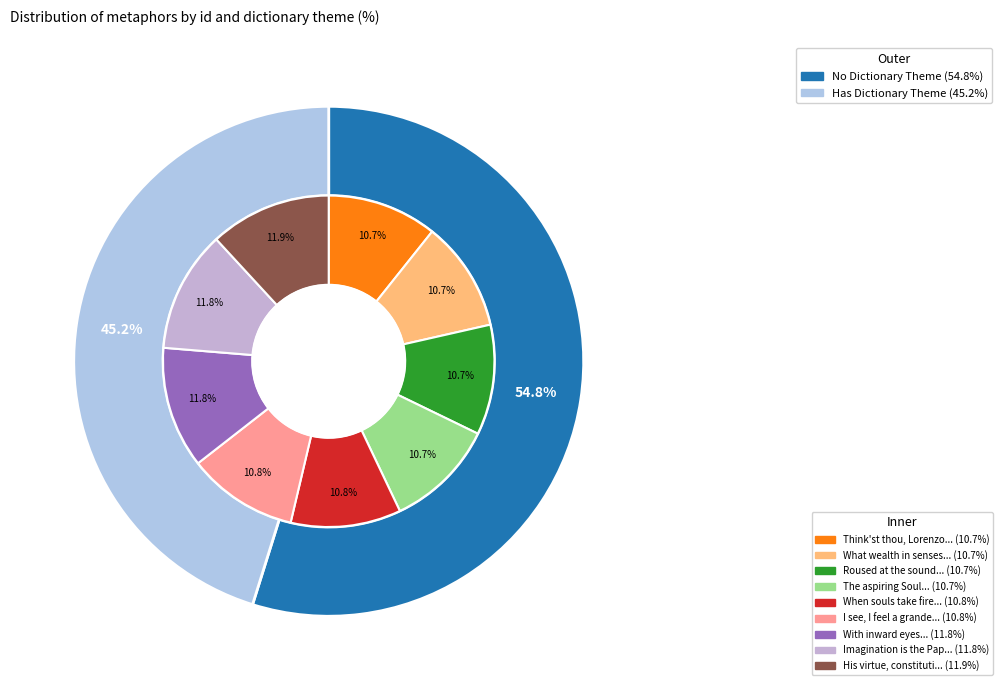

Which slice is the smallest?

Think'st thou, Lorenzo